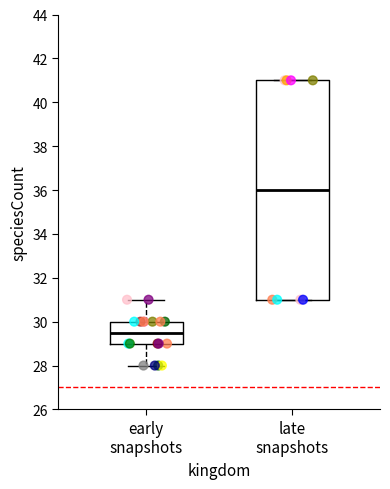

Which box is the tallest, from its lower edge to its upper edge?

late snapshots